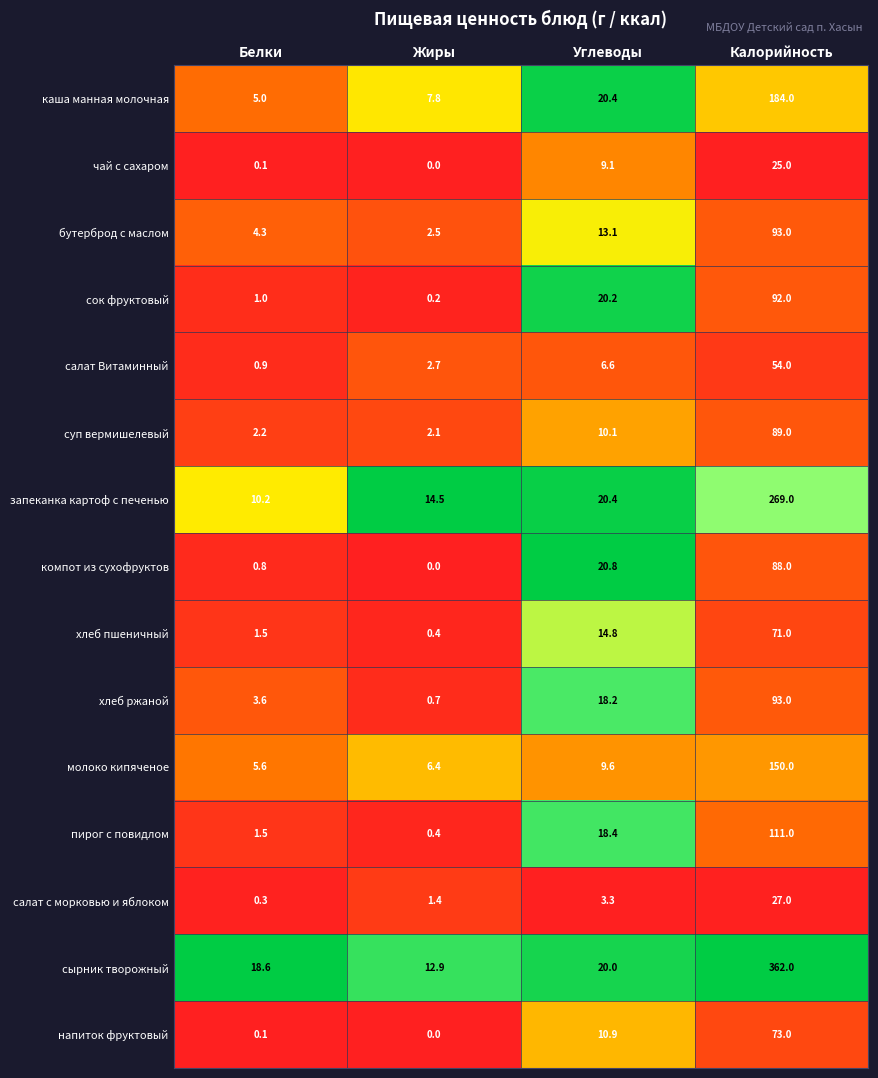

What is the total value across all series at Белки?

55.7